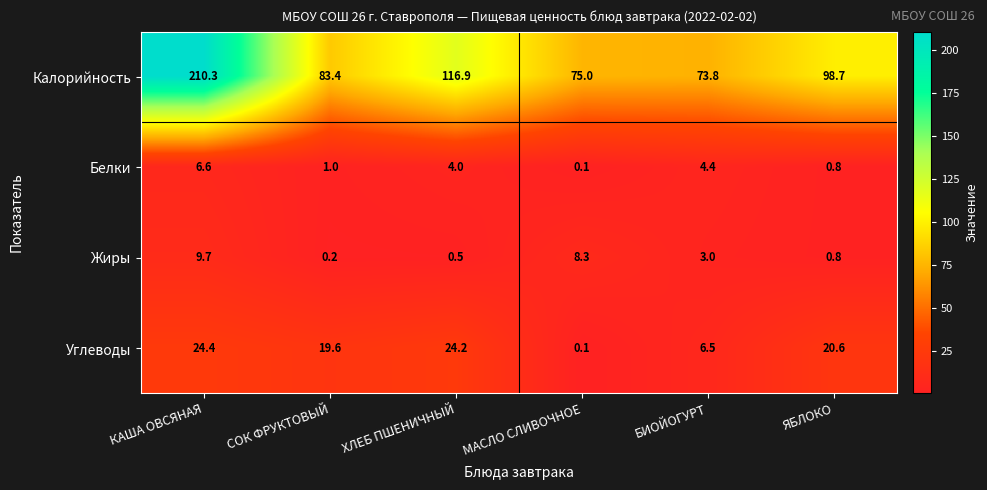

Which series has the largest total across all categories?

Калорийность